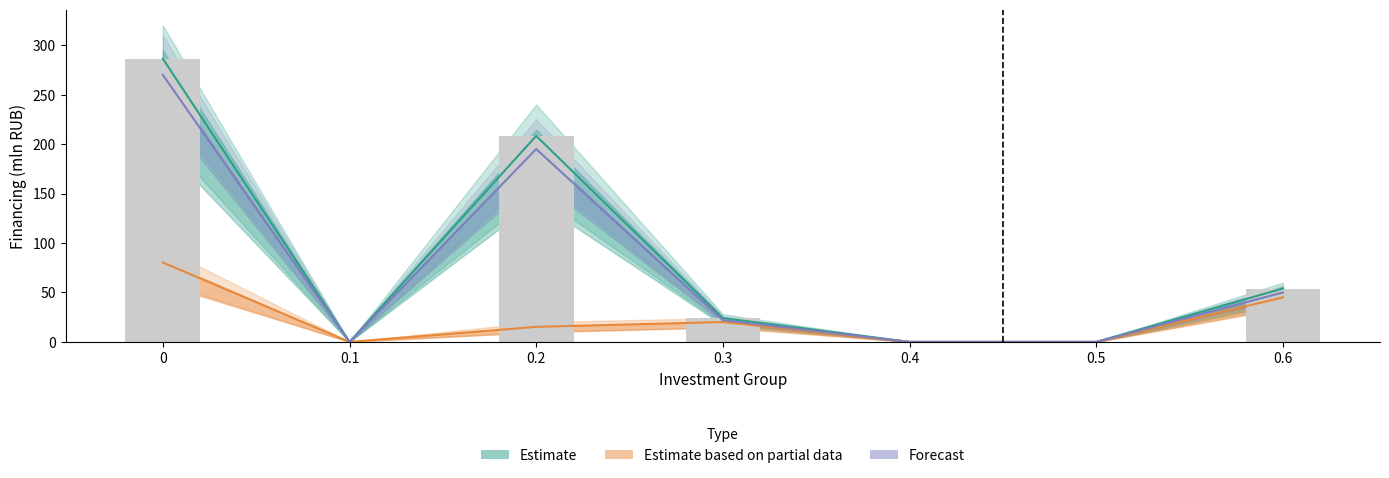

The Estimate based on partial data series shows 5.5 at 0.3. True or false?

False